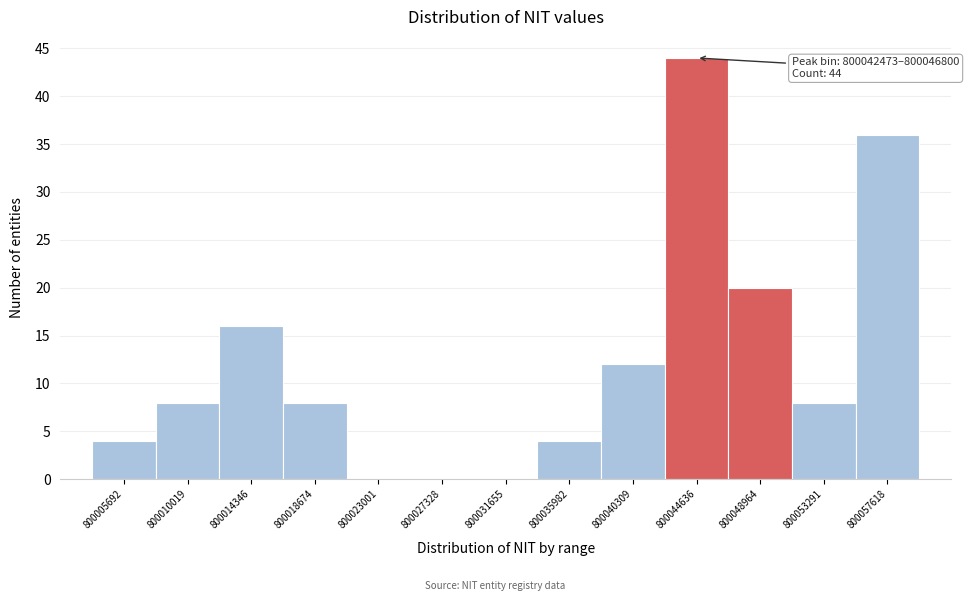

Over which range of the x-axis is the bar tallest?

800042500 to 800047000